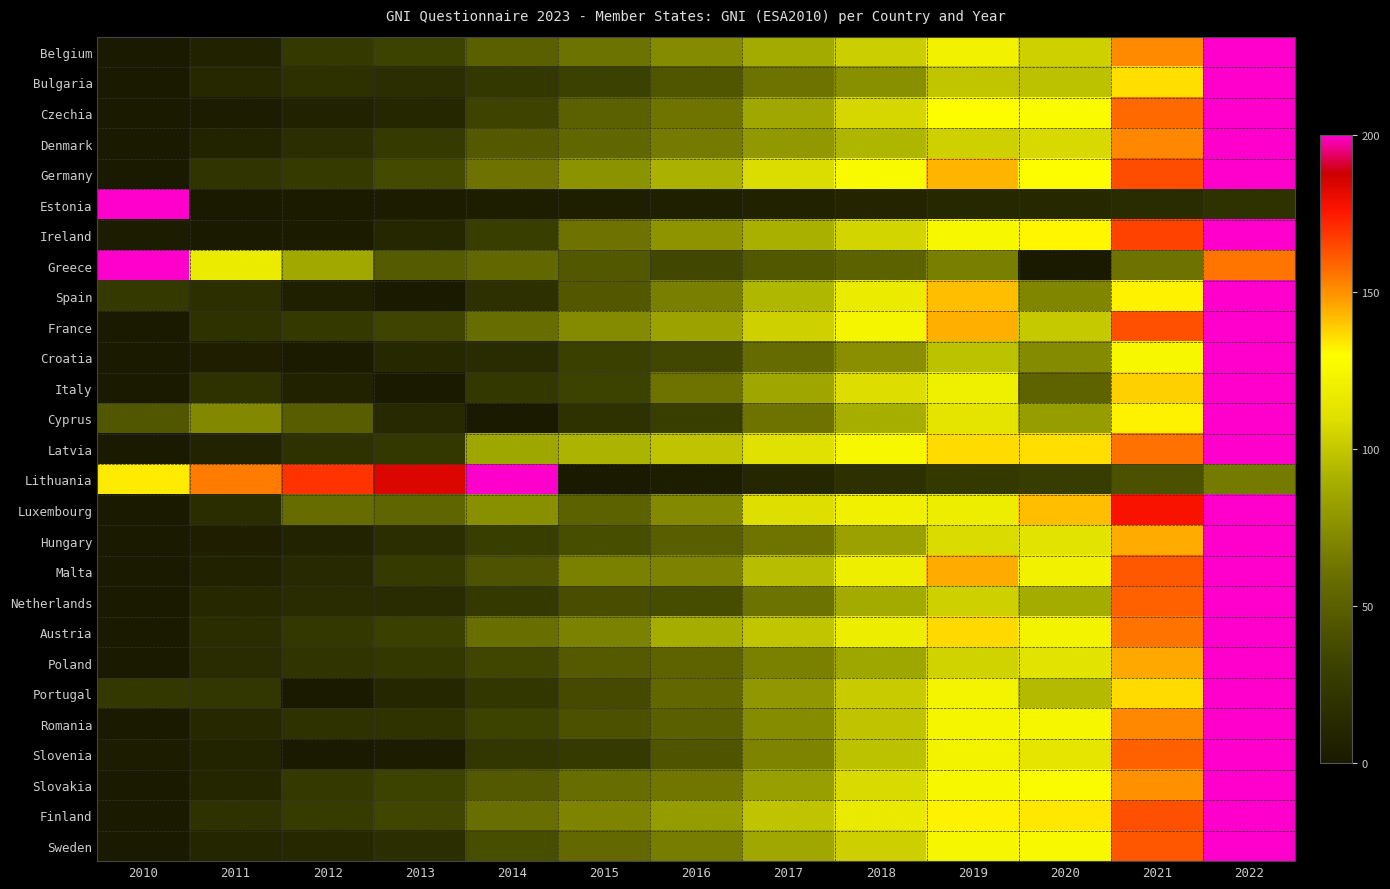

Reading right to left, what are all the values shown in this chart?

Belgium: 2022=200.0	2021=151.2	2020=103.8	2019=121.5	2018=102.5	2017=87.6	2016=72.9	2015=61.4	2014=50.3	2013=32.0	2012=24.6	2011=6.9	2010=0.0
Bulgaria: 2022=200.0	2021=135.7	2020=97.6	2019=98.9	2018=75.3	2017=61.9	2016=43.8	2015=31.2	2014=23.9	2013=16.2	2012=18.5	2011=11.5	2010=0.0
Czechia: 2022=200.0	2021=158.0	2020=127.9	2019=129.1	2018=106.4	2017=86.2	2016=62.1	2015=50.7	2014=32.7	2013=11.3	2012=7.6	2011=2.3	2010=0.0
Denmark: 2022=200.0	2021=151.8	2020=107.3	2019=103.8	2018=92.7	2017=79.5	2016=65.2	2015=54.5	2014=46.4	2013=26.0	2012=16.6	2011=8.3	2010=0.0
Germany: 2022=200.0	2021=163.7	2020=129.1	2019=143.0	2018=126.4	2017=108.4	2016=90.8	2015=76.9	2014=61.2	2013=36.6	2012=26.4	2011=20.9	2010=0.0
Estonia: 2022=19.5	2021=15.1	2020=11.5	2019=11.8	2018=9.8	2017=7.6	2016=5.7	2015=4.6	2014=3.9	2013=2.6	2012=1.3	2011=0.0	2010=200.0
Ireland: 2022=200.0	2021=166.0	2020=131.5	2019=125.3	2018=105.8	2017=90.3	2016=77.1	2015=61.2	2014=29.0	2013=10.7	2012=1.9	2011=0.0	2010=2.8
Greece: 2022=155.7	2021=61.1	2020=0.0	2019=67.3	2018=51.3	2017=45.3	2016=35.0	2015=45.1	2014=54.9	2013=46.9	2012=86.9	2011=117.3	2010=200.0
Spain: 2022=200.0	2021=132.2	2020=70.5	2019=141.1	2018=117.5	2017=93.2	2016=67.6	2015=45.5	2014=18.1	2013=0.0	2012=5.2	2011=17.5	2010=25.3
France: 2022=200.0	2021=163.3	2020=100.6	2019=144.0	2018=123.6	2017=103.6	2016=84.1	2015=73.0	2014=58.4	2013=33.5	2012=24.9	2011=19.8	2010=0.0
Croatia: 2022=200.0	2021=124.6	2020=72.7	2019=97.6	2018=74.8	2017=57.2	2016=34.6	2015=30.7	2014=15.2	2013=11.6	2012=1.4	2011=5.0	2010=0.0
Italy: 2022=200.0	2021=137.9	2020=52.3	2019=119.7	2018=109.2	2017=85.8	2016=61.9	2015=32.0	2014=23.4	2013=0.6	2012=7.5	2011=19.0	2010=0.0
Cyprus: 2022=200.0	2021=132.1	2020=81.6	2019=113.3	2018=89.3	2017=61.9	2016=28.9	2015=18.8	2014=0.0	2013=12.8	2012=48.4	2011=71.5	2010=44.2
Latvia: 2022=200.0	2021=156.4	2020=135.9	2019=136.1	2018=124.8	2017=110.9	2016=98.4	2015=91.6	2014=85.3	2013=24.1	2012=19.0	2011=8.0	2010=0.0
Lithuania: 2022=65.3	2021=41.3	2020=28.0	2019=25.4	2018=18.3	2017=10.7	2016=3.4	2015=0.0	2014=200.0	2013=184.1	2012=169.2	2011=154.0	2010=133.5
Luxembourg: 2022=200.0	2021=177.3	2020=141.1	2019=119.1	2018=120.9	2017=109.7	2016=72.1	2015=51.5	2014=75.4	2013=53.5	2012=57.8	2011=15.6	2010=0.0
Hungary: 2022=200.0	2021=144.7	2020=112.4	2019=107.9	2018=83.2	2017=62.3	2016=49.5	2015=39.3	2014=29.0	2013=17.0	2012=8.1	2011=5.0	2010=0.0
Malta: 2022=200.0	2021=161.4	2020=122.1	2019=144.8	2018=119.4	2017=95.5	2016=69.1	2015=67.6	2014=41.8	2013=25.5	2012=12.9	2011=7.2	2010=0.0
Netherlands: 2022=200.0	2021=159.5	2020=88.5	2019=103.6	2018=87.7	2017=61.7	2016=37.8	2015=38.7	2014=24.9	2013=14.9	2012=14.2	2011=11.6	2010=0.0
Austria: 2022=200.0	2021=156.0	2020=122.7	2019=136.7	2018=118.6	2017=99.2	2016=88.8	2015=68.1	2014=59.0	2013=30.3	2012=23.9	2011=15.3	2010=0.0
Poland: 2022=200.0	2021=145.4	2020=112.1	2019=104.9	2018=85.2	2017=67.8	2016=52.5	2015=46.5	2014=34.3	2013=23.8	2012=21.2	2011=14.4	2010=0.0
Portugal: 2022=200.0	2021=136.1	2020=94.2	2019=123.2	2018=101.2	2017=78.8	2016=54.9	2015=36.9	2014=23.3	2013=10.8	2012=0.0	2011=22.7	2010=24.6
Romania: 2022=200.0	2021=151.9	2020=124.4	2019=124.0	2018=98.2	2017=73.7	2016=50.2	2015=41.4	2014=31.9	2013=20.2	2012=18.9	2011=11.3	2010=0.0
Slovenia: 2022=200.0	2021=159.5	2020=113.6	2019=122.8	2018=97.8	2017=69.6	2016=42.8	2015=26.1	2014=22.7	2013=2.4	2012=0.0	2011=8.6	2010=2.0
Slovakia: 2022=200.0	2021=150.3	2020=127.5	2019=125.2	2018=107.5	2017=82.2	2016=63.0	2015=58.5	2014=45.7	2013=31.6	2012=25.1	2011=10.0	2010=0.0
Finland: 2022=200.0	2021=163.4	2020=134.0	2019=132.1	2018=116.9	2017=98.7	2016=80.7	2015=69.6	2014=59.0	2013=34.2	2012=26.9	2011=18.9	2010=0.0
Sweden: 2022=200.0	2021=162.1	2020=125.9	2019=124.3	2018=103.3	2017=86.2	2016=66.2	2015=55.4	2014=39.3	2013=16.8	2012=11.8	2011=9.9	2010=0.0